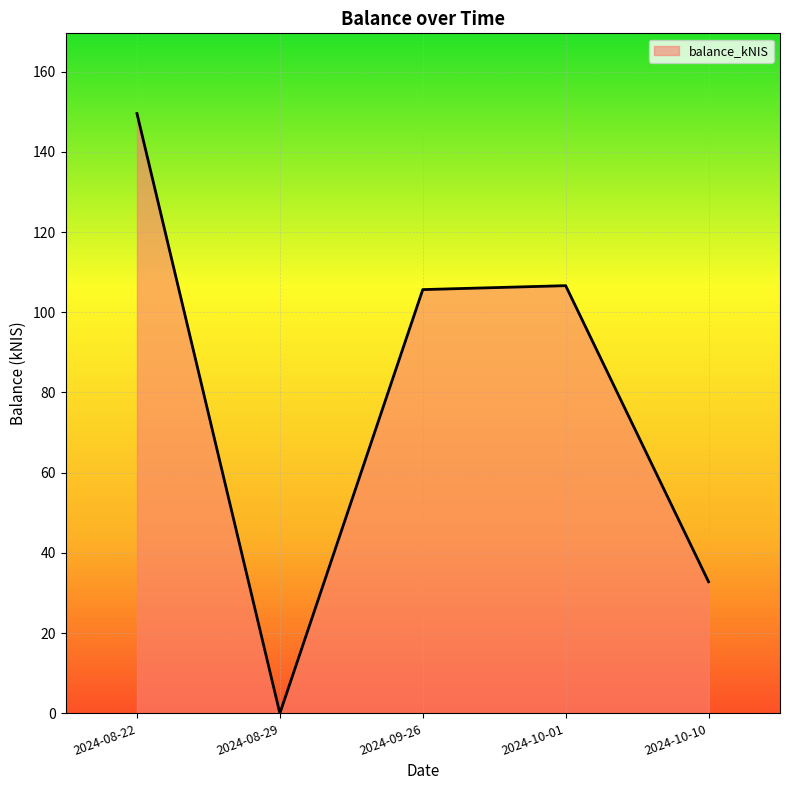

The value at 2024-10-10 is 19.6. True or false?

False